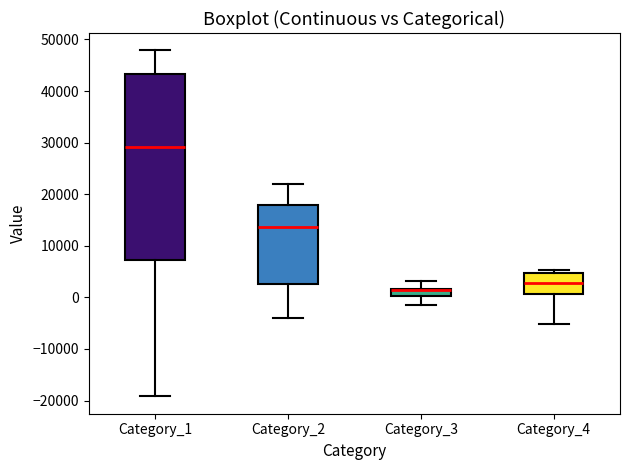

Where is the lower edge of the box for Category_2 on the y-axis? The values are not printed on the chart, so give them approximately, as read against the axis.

3000